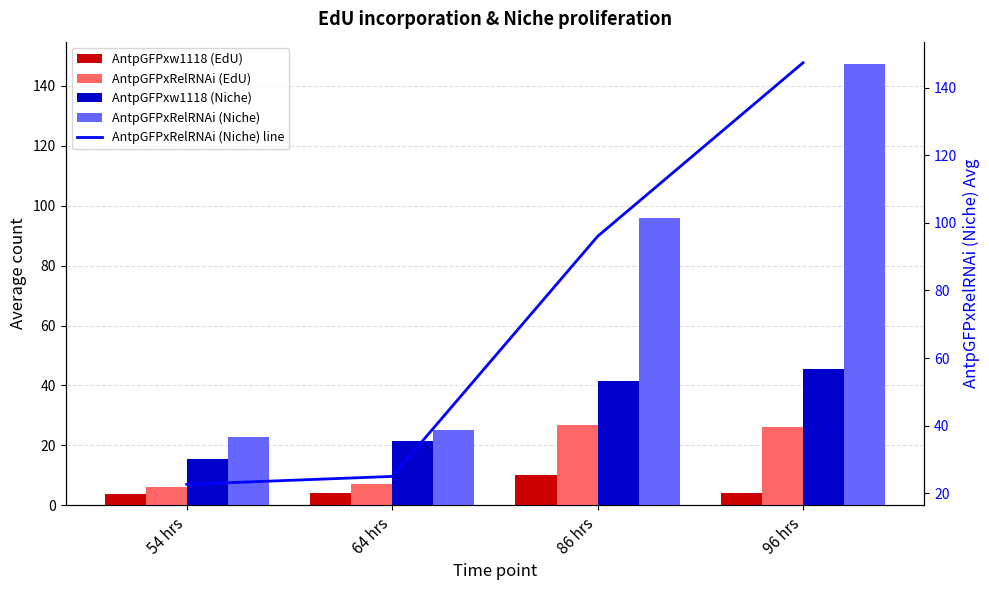

The value of AntpGFPxRelRNAi (Niche) at 96 hrs is 61.0. True or false?

False